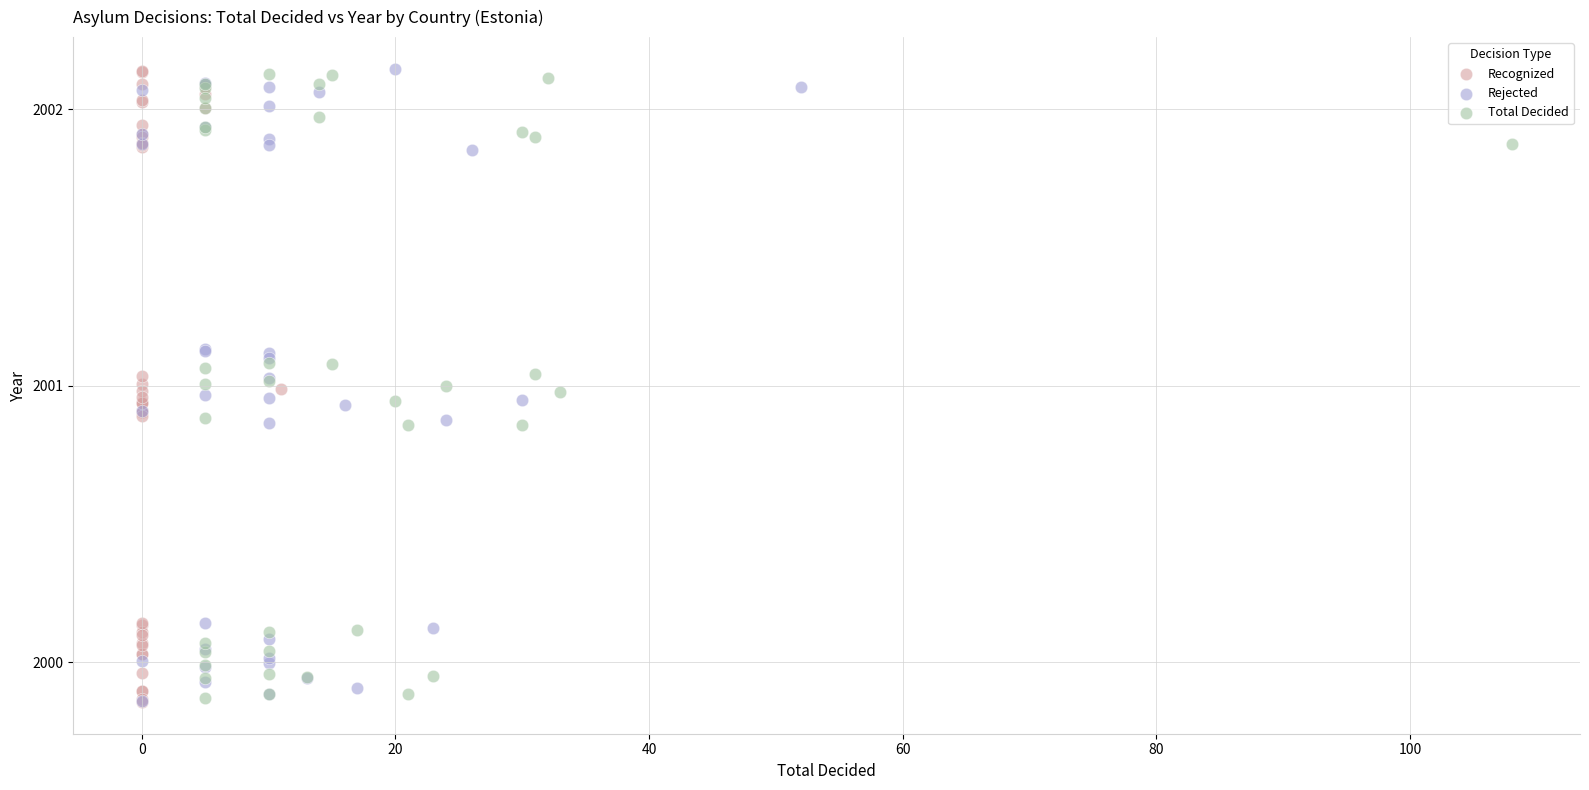

What are all the series names shown in the legend?

Recognized, Rejected, Total Decided